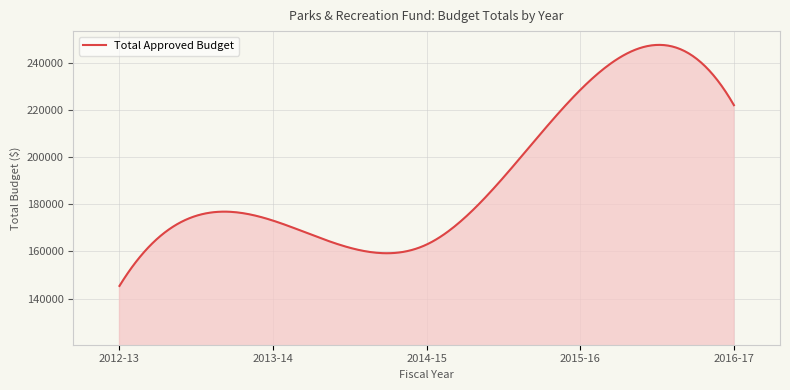

What is the greatest value displayed?

247534.7